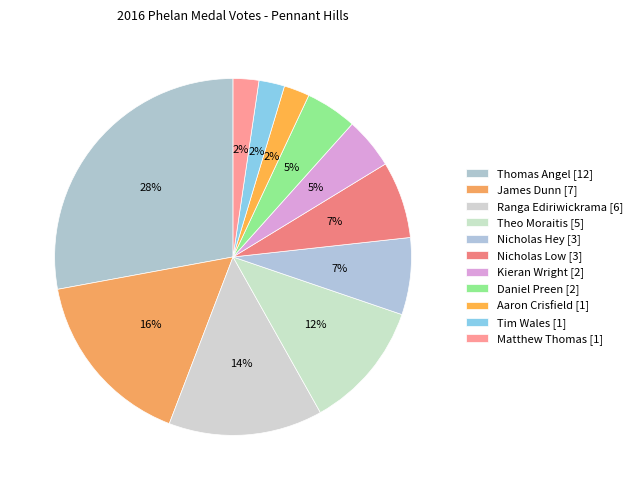

Rank the categories by value from lowest to highest.

Aaron Crisfield [1], Tim Wales [1], Matthew Thomas [1], Kieran Wright [2], Daniel Preen [2], Nicholas Hey [3], Nicholas Low [3], Theo Moraitis [5], Ranga Ediriwickrama [6], James Dunn [7], Thomas Angel [12]